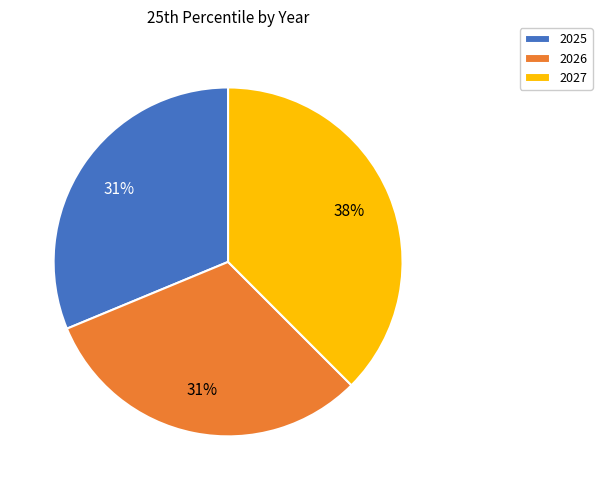

Combined, do 2026 and 2025 account for over 50%?

Yes